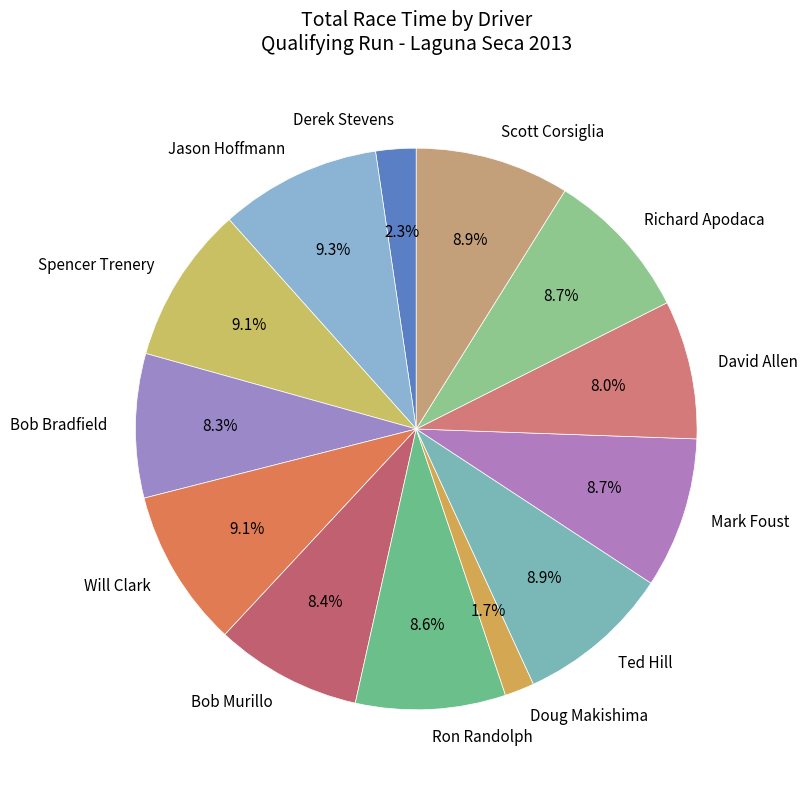

What is the ratio of the value at Bob Murillo to the value at David Allen?

1.1